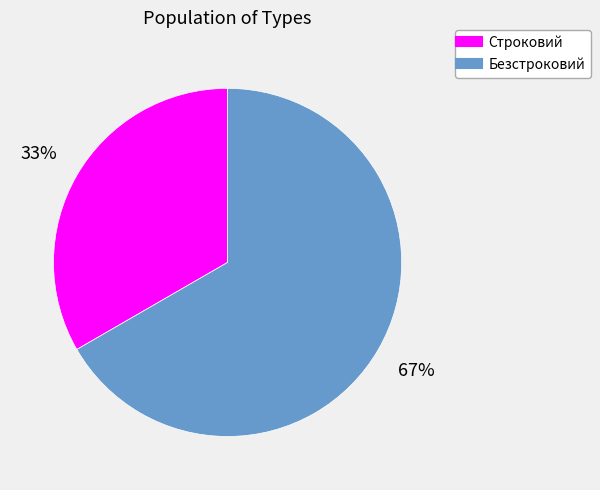

What is the majority slice?

Безстроковий